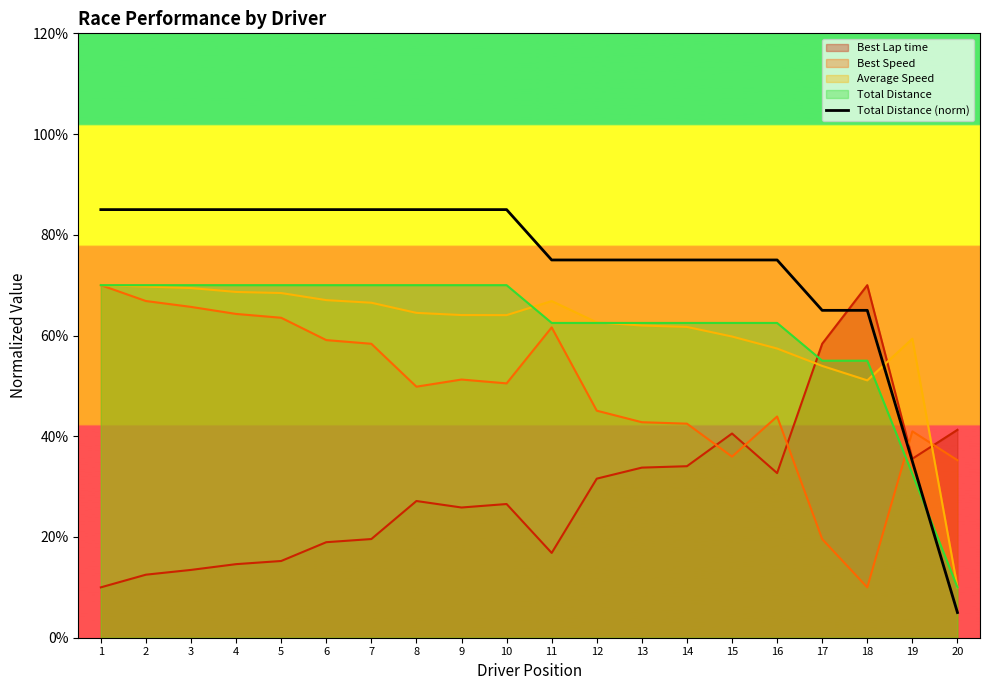

What is the average value?

74